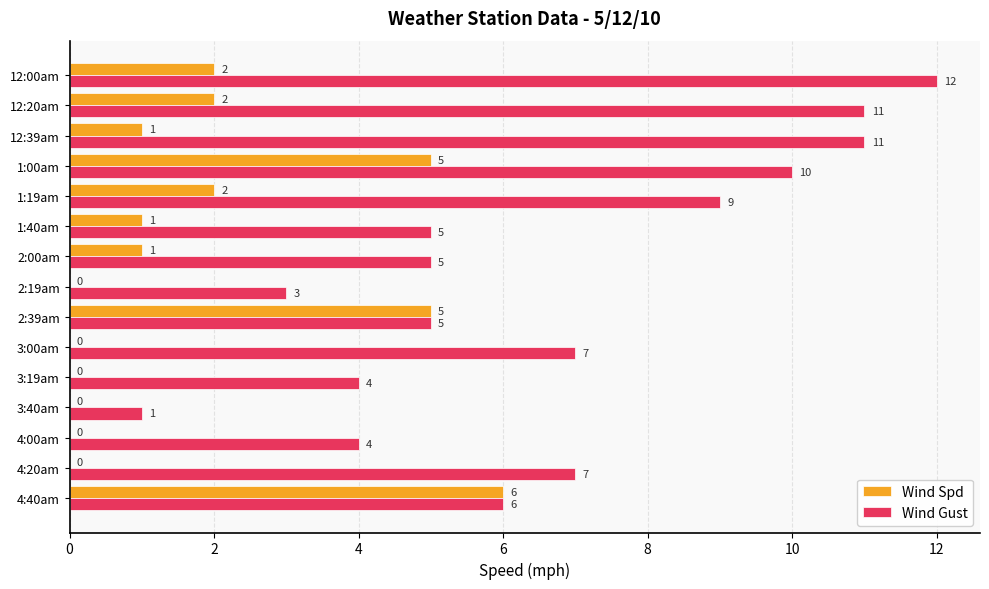

Which series has the largest range (max minus min)?

Wind Gust